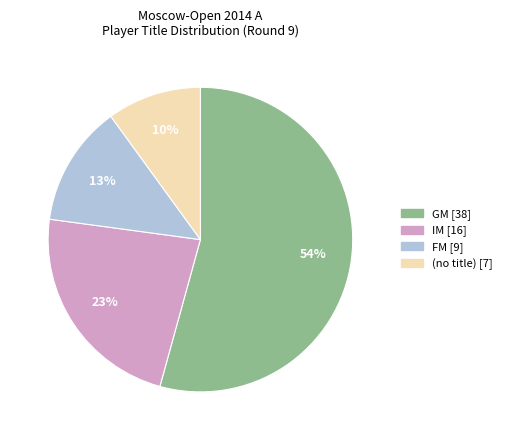

Is there any slice that represents more than half of the pie?

Yes